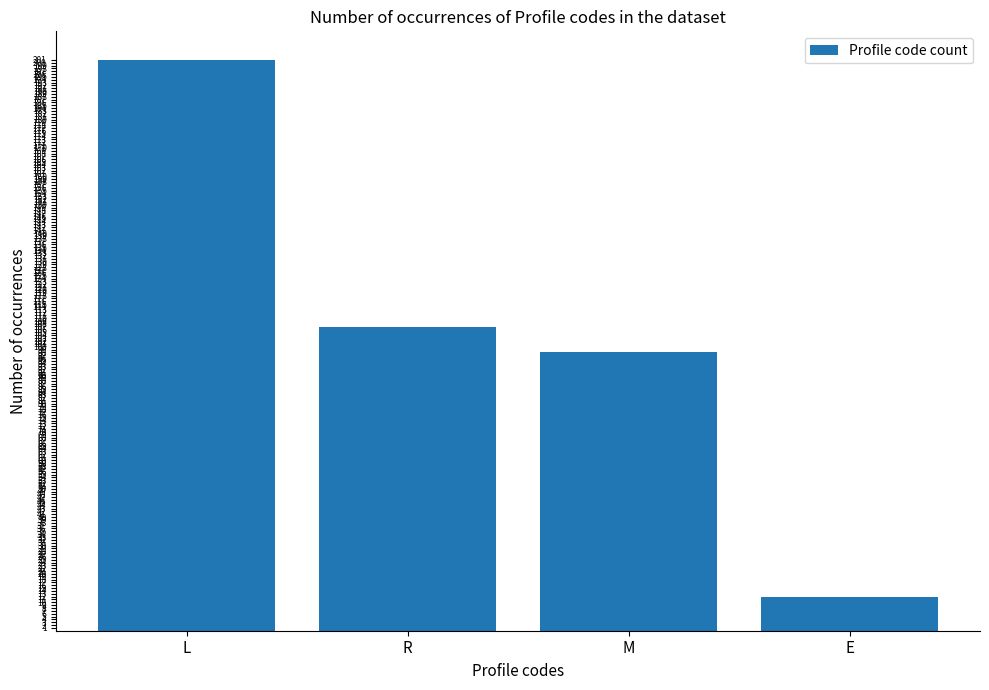

Approximately how many times larger is the value at M compared to R?

0.9